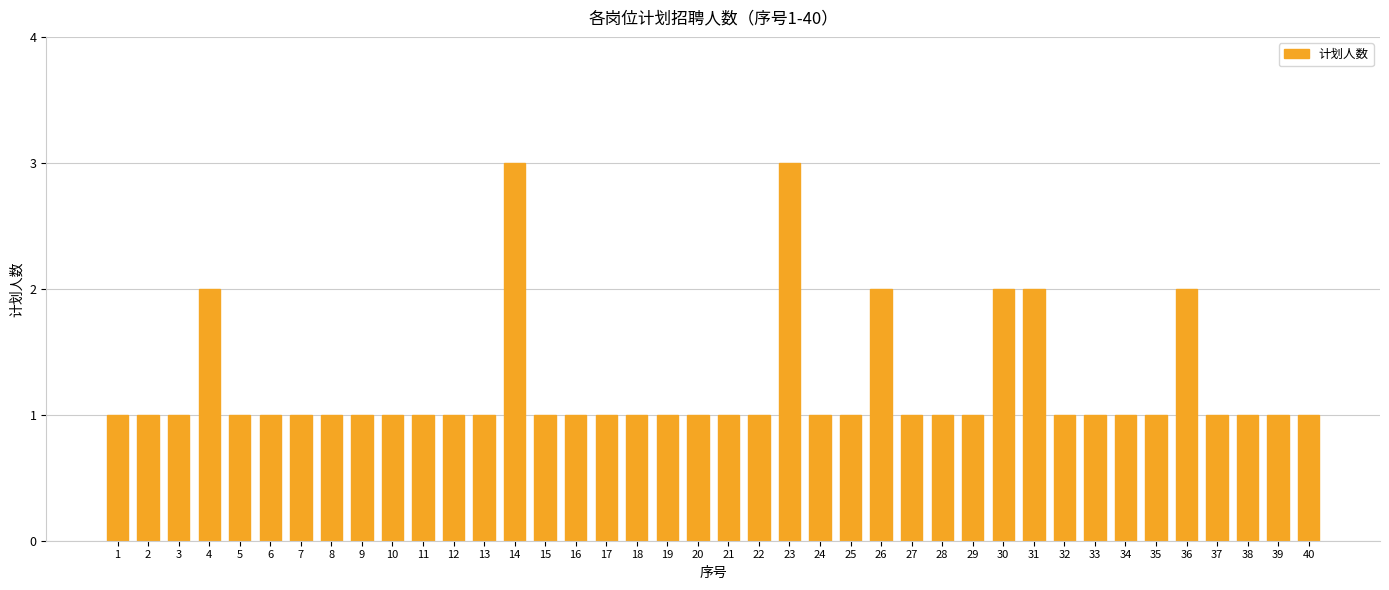

Reading left to right, what are all the values shown in this chart?

1=1	2=1	3=1	4=2	5=1	6=1	7=1	8=1	9=1	10=1	11=1	12=1	13=1	14=3	15=1	16=1	17=1	18=1	19=1	20=1	21=1	22=1	23=3	24=1	25=1	26=2	27=1	28=1	29=1	30=2	31=2	32=1	33=1	34=1	35=1	36=2	37=1	38=1	39=1	40=1